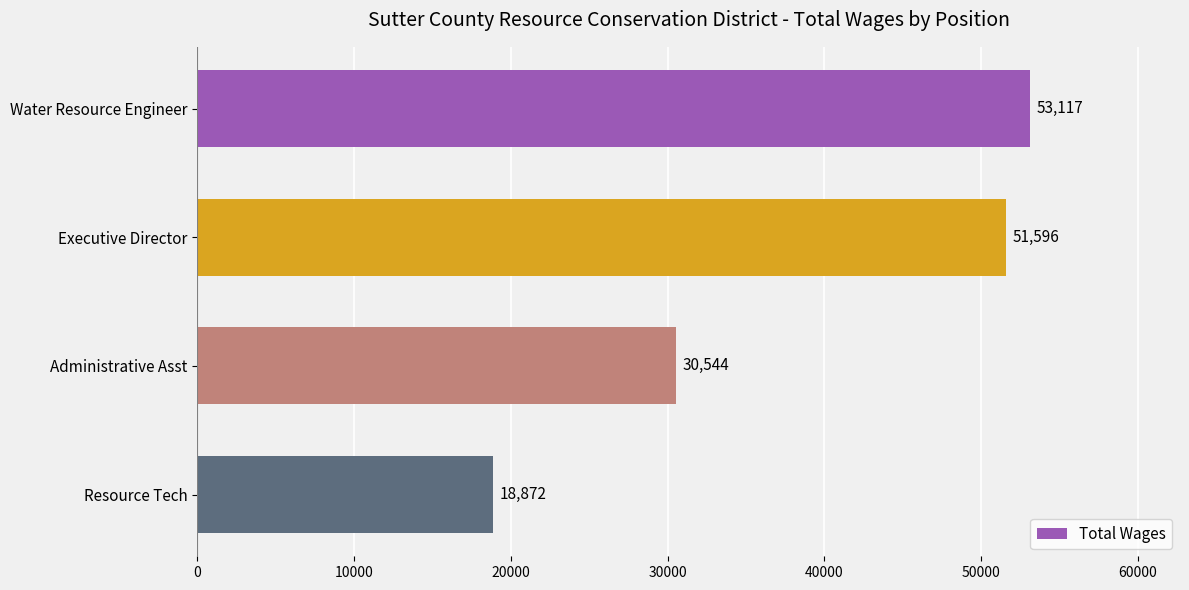

Reading top to bottom, list all the values displayed in this chart.

53117	51596	30544	18872